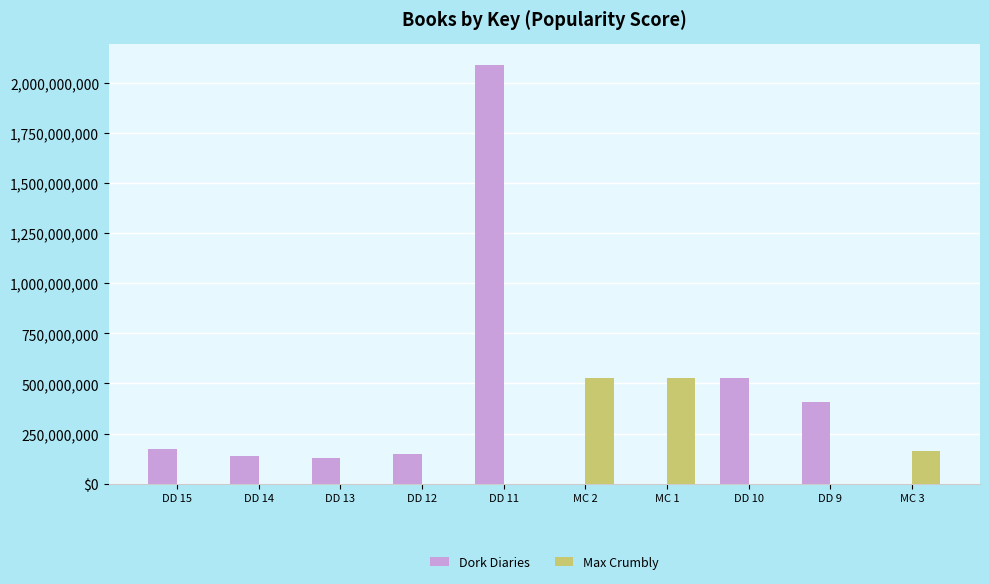

Reading right to left, extract all data points from this chart.

Dork Diaries: 0	409685232	525051676	0	0	2087574022	147919136	130135395	137755198	172894096
Max Crumbly: 160864331	0	0	527977362	527982738	0	0	0	0	0